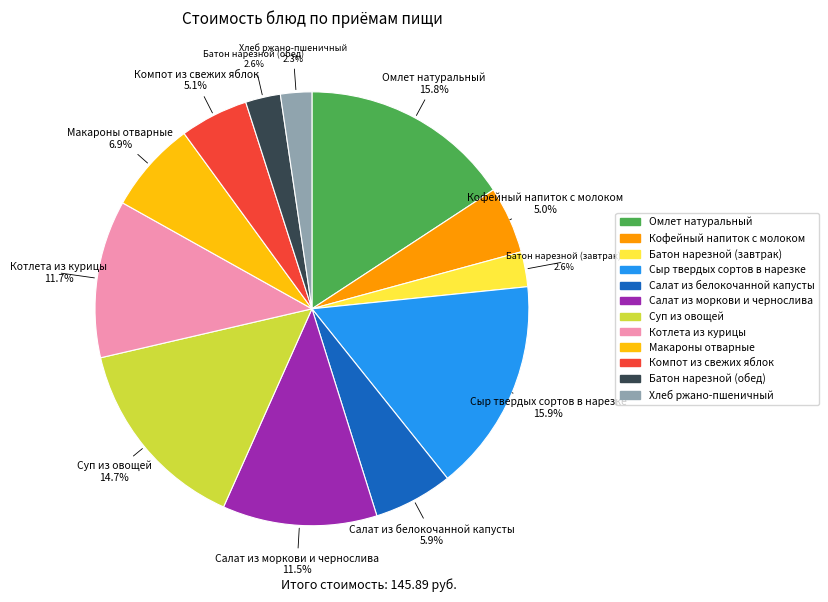

Do Макароны отварные and Котлета из курицы together represent more than half of the pie?

No